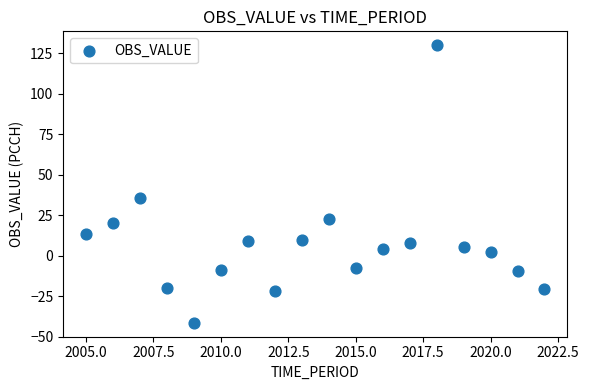

What Y value in the scatter plot is closest to 44?

35.6